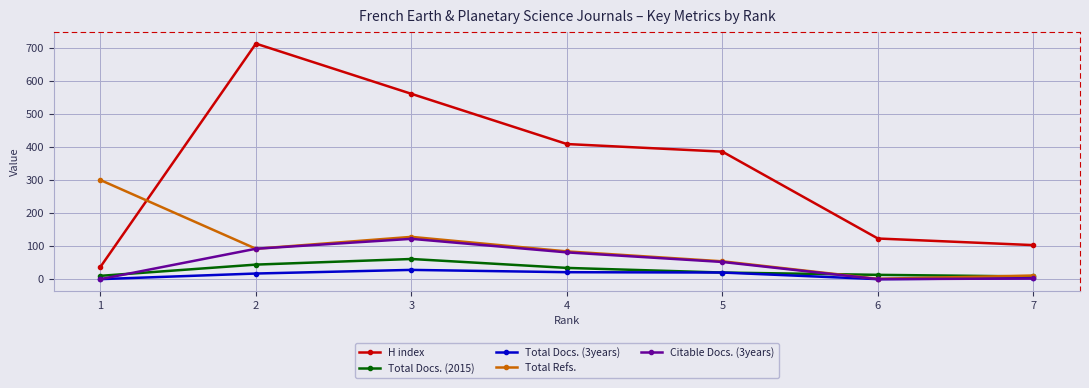

What is the value of the Total Refs. point at the 3rd from the left?

128